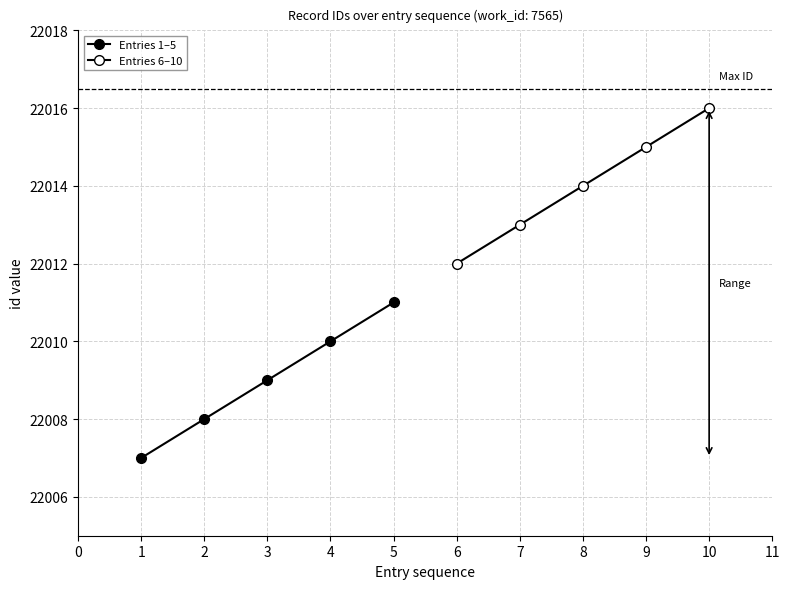

What is the difference between the maximum and minimum values in the Entries 6–10 series?

4